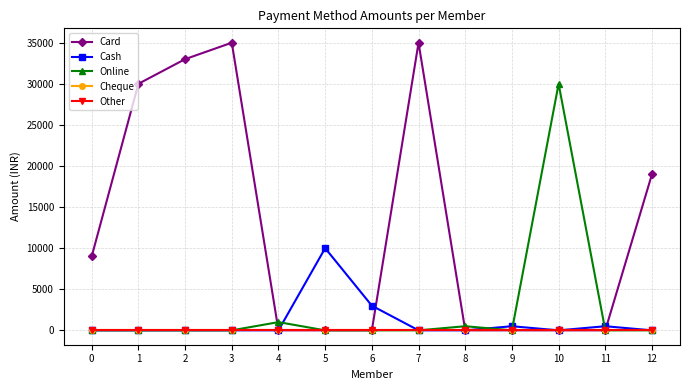

Is this an area chart (filled region under the line)?

No